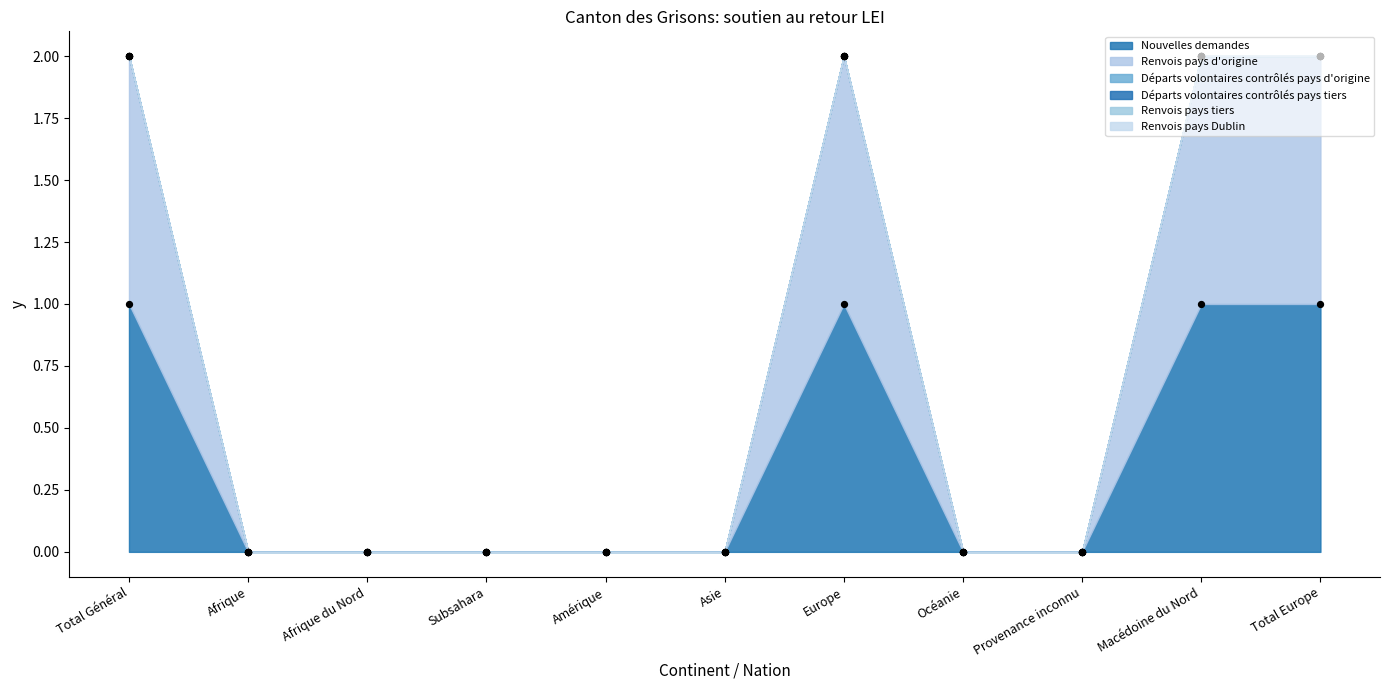

Which series contains the highest Y value?

Nouvelles demandes